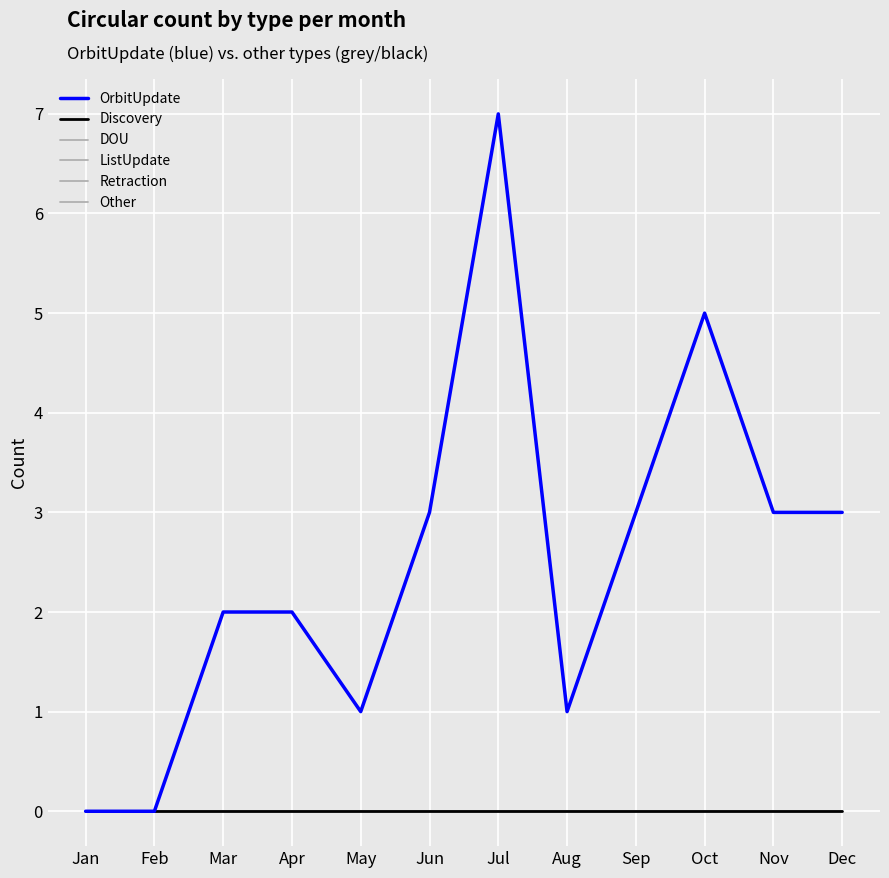

Is this an area chart (filled region under the line)?

No